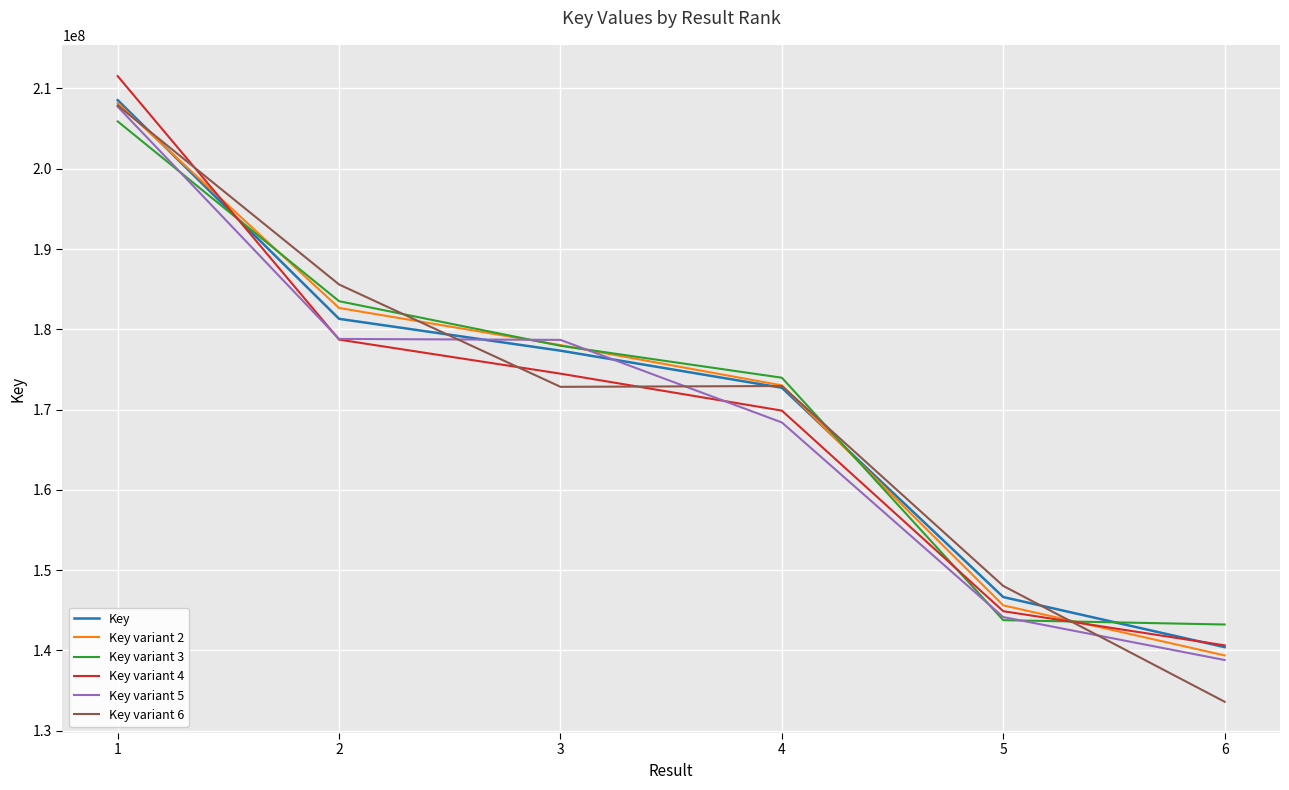

What is the difference between the highest and lowest values at 4?

5574509.1